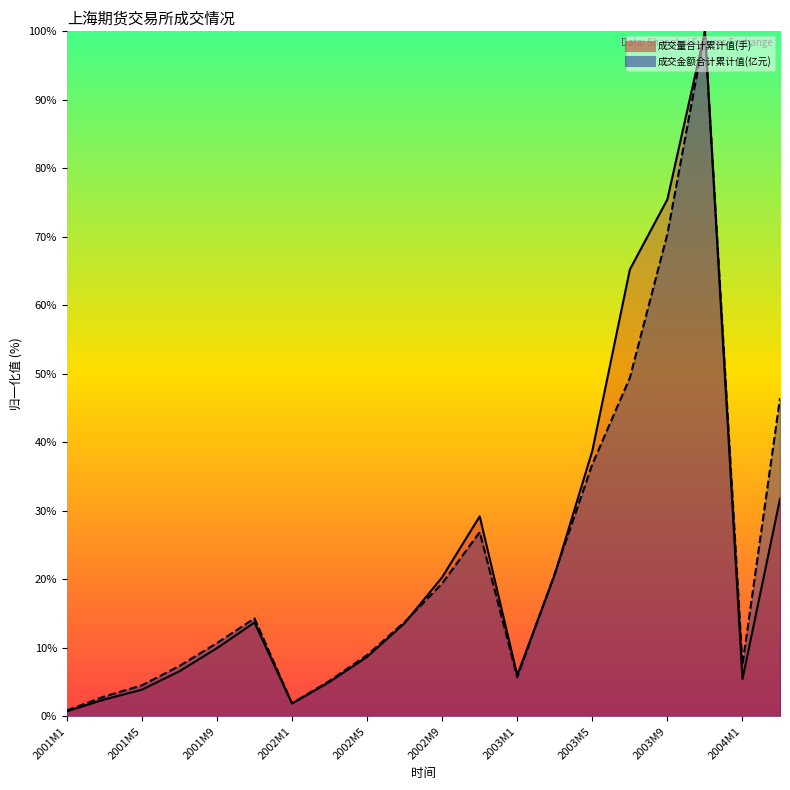

What is the label of the 12th point from the left?

2002M11